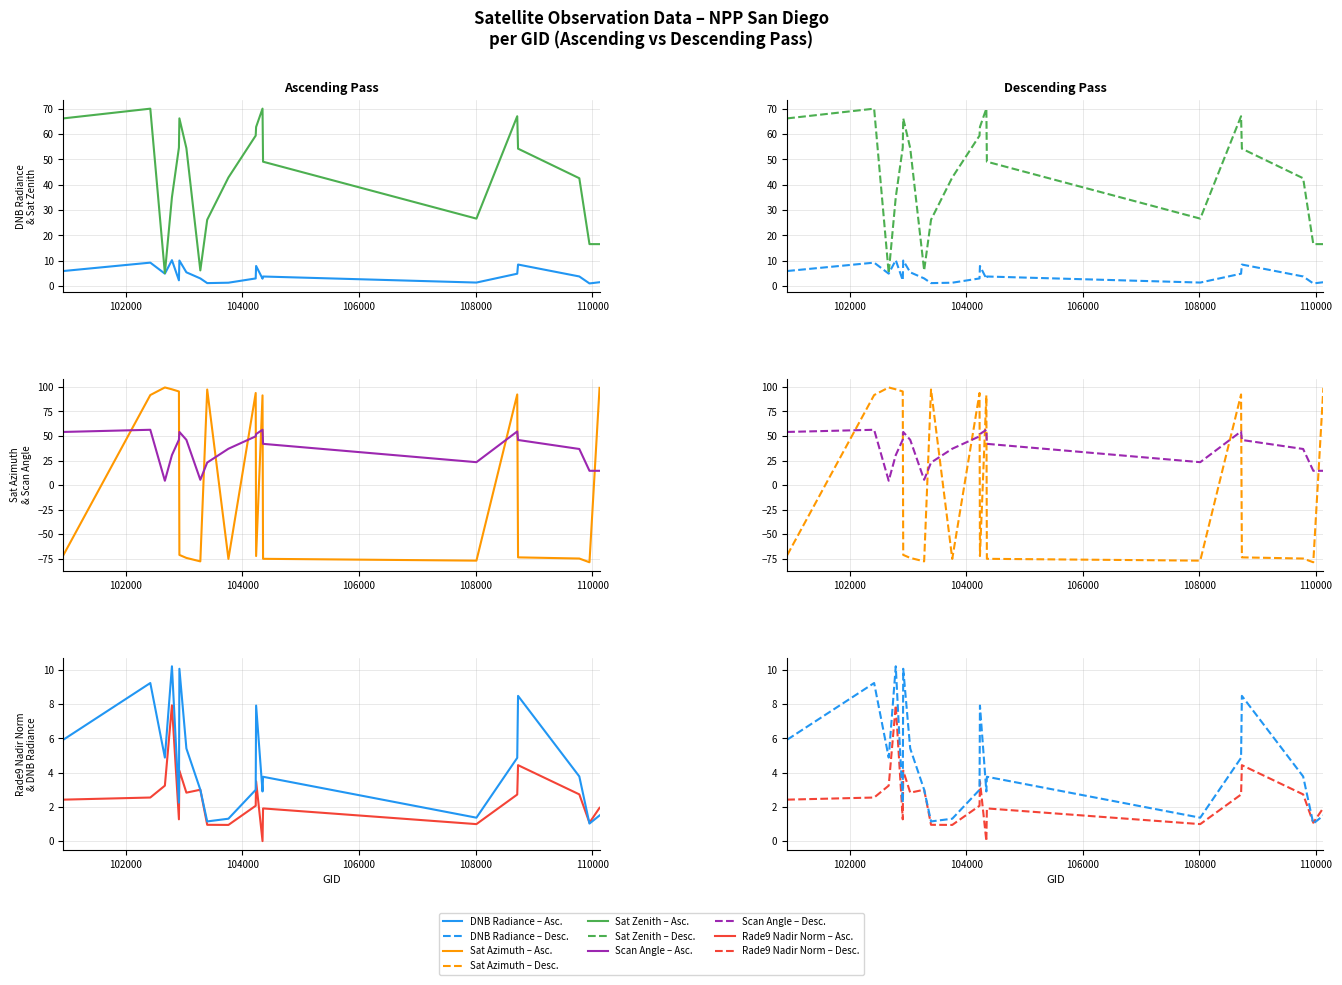

Which series has the widest spread of values?

Sat Azimuth